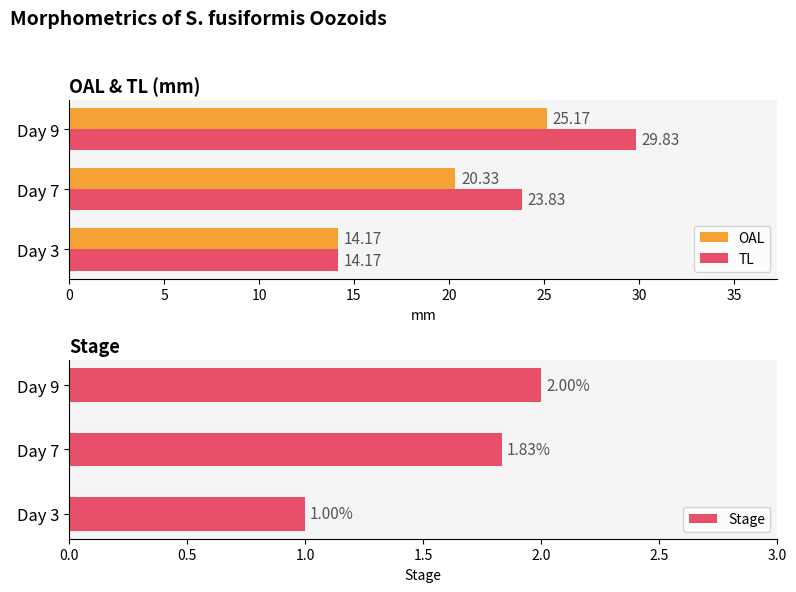

How many data points in OAL are above 20?

2